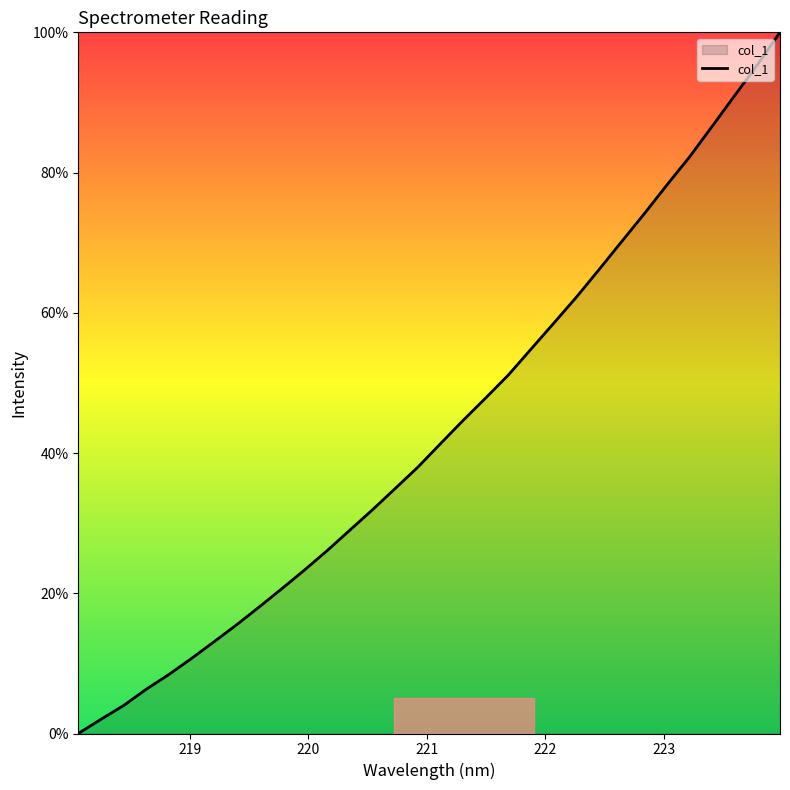

What is the difference between the maximum and minimum values?

100.0